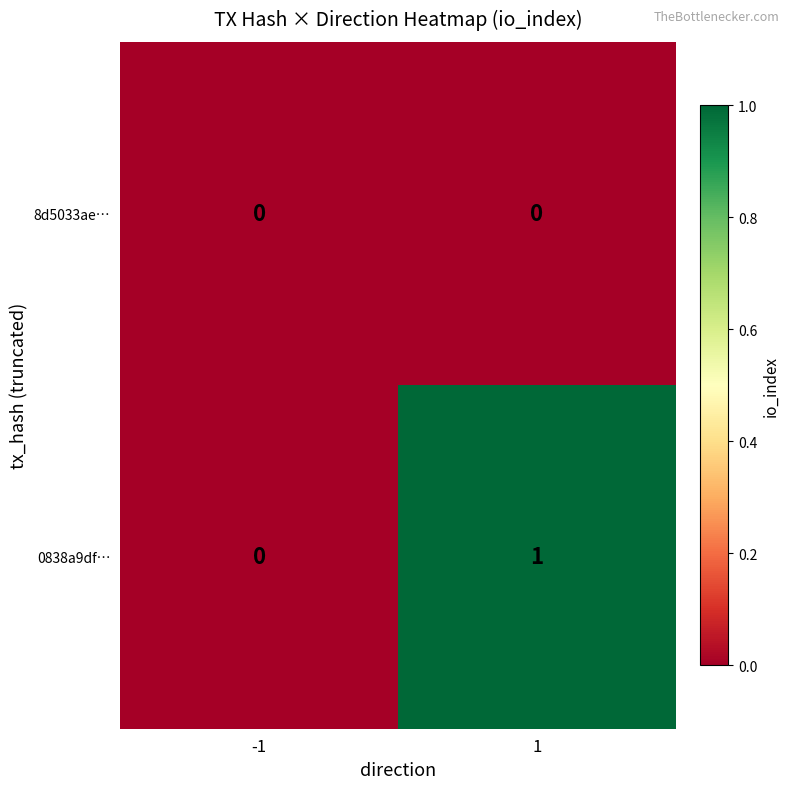

At 1, list the series in order from largest to smallest.

0838a9df…, 8d5033ae…